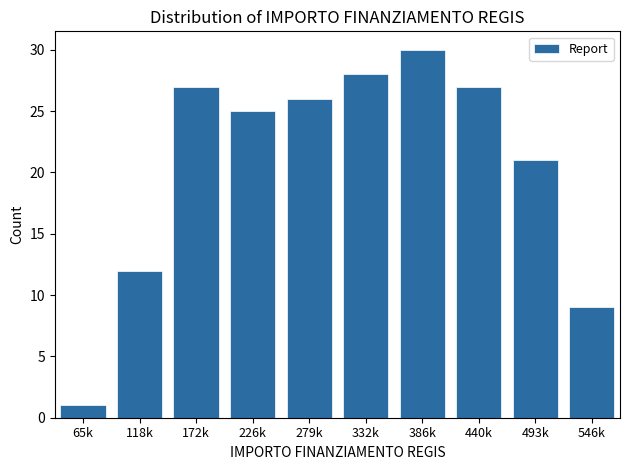

Reading left to right, list all the values displayed in this chart.

65k=1	118k=12	172k=27	226k=25	279k=26	332k=28	386k=30	440k=27	493k=21	546k=9